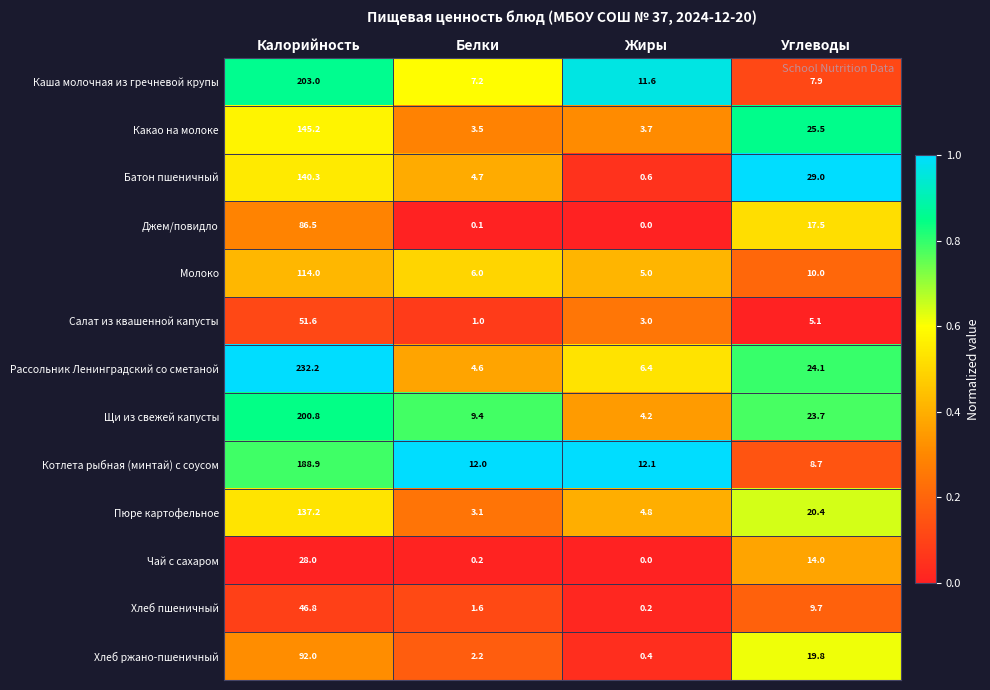

What is the greatest value displayed?

232.2